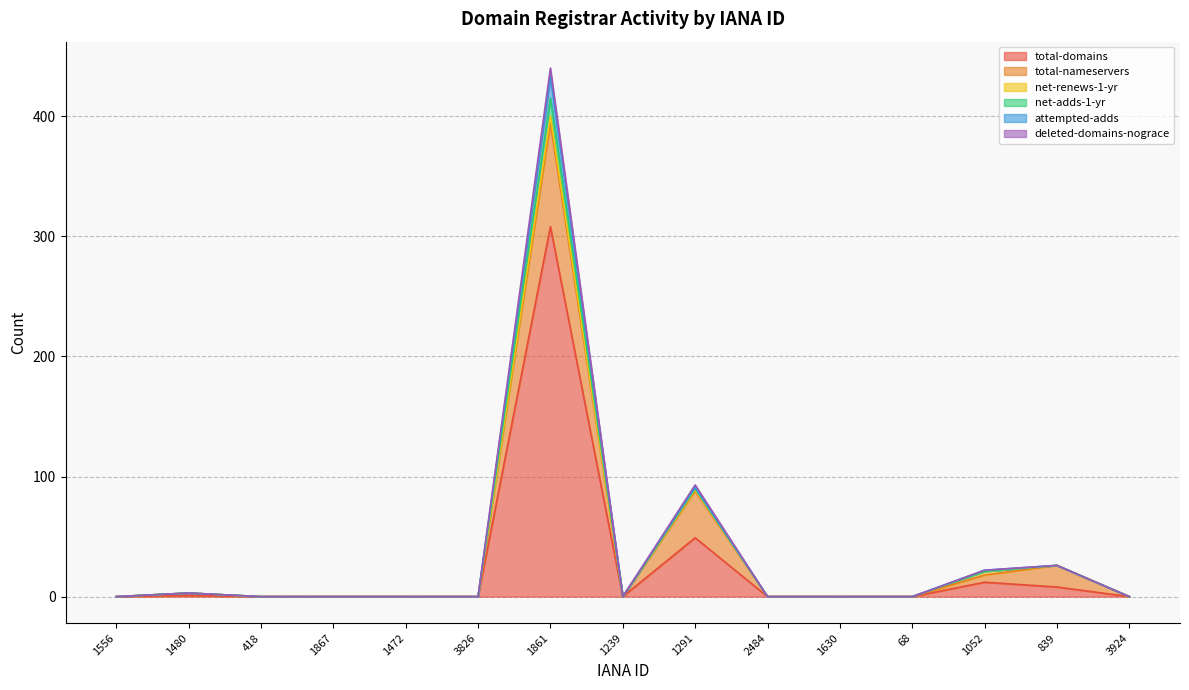

True or false: total-domains has a value of 0 at 418.

True